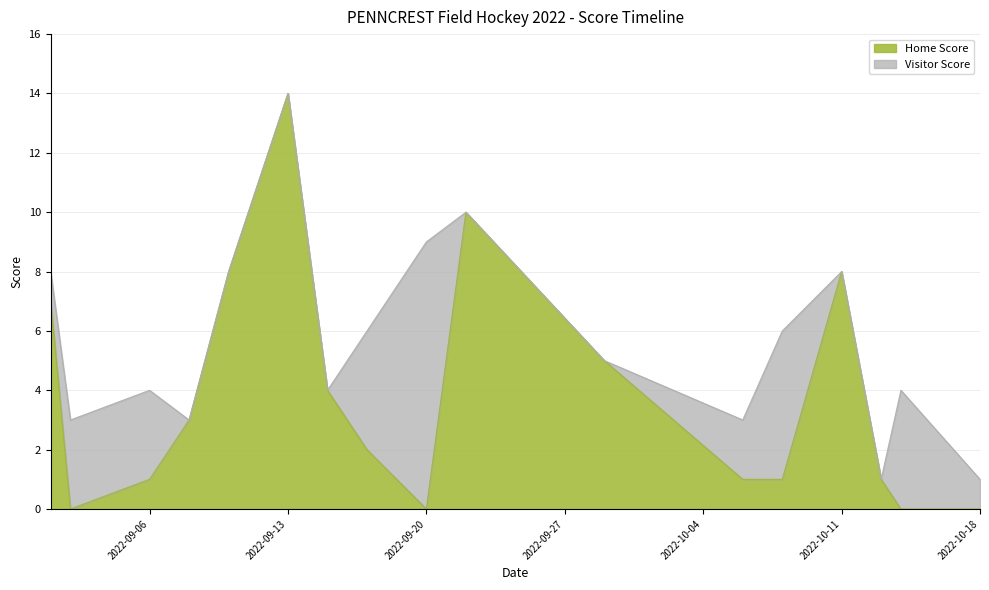

What is the value of the 1st point from the left?

7